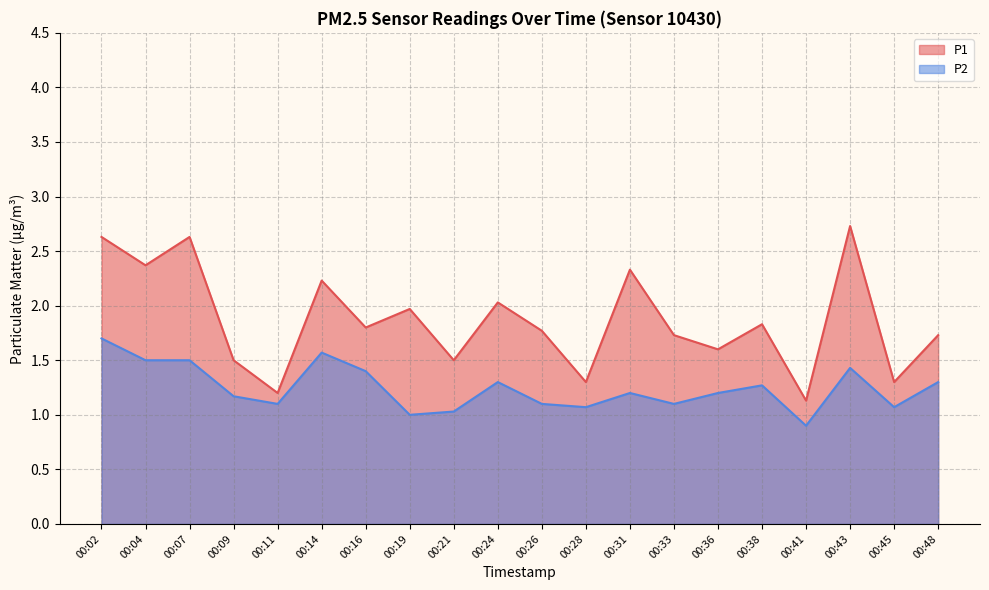

What is the difference between the maximum and minimum values in the P1 series?

1.6